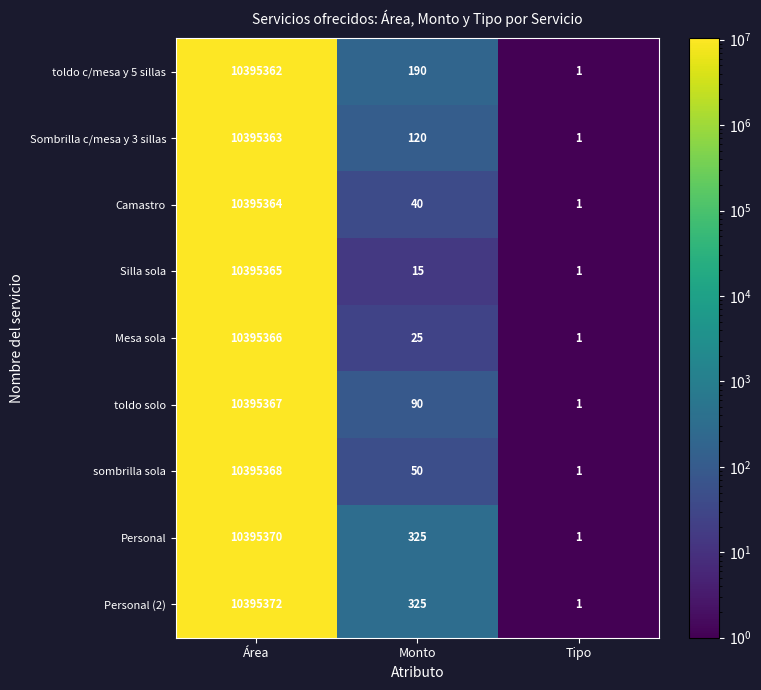

What is the total value across all series at Área?

93558297